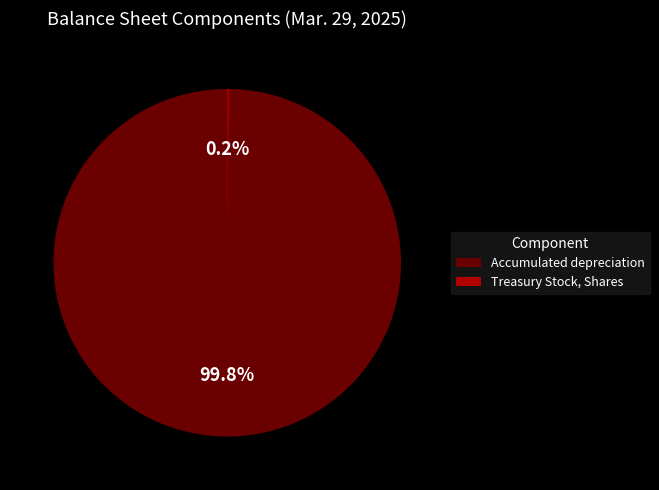

How much of the chart is everything except Accumulated depreciation?

0.2%